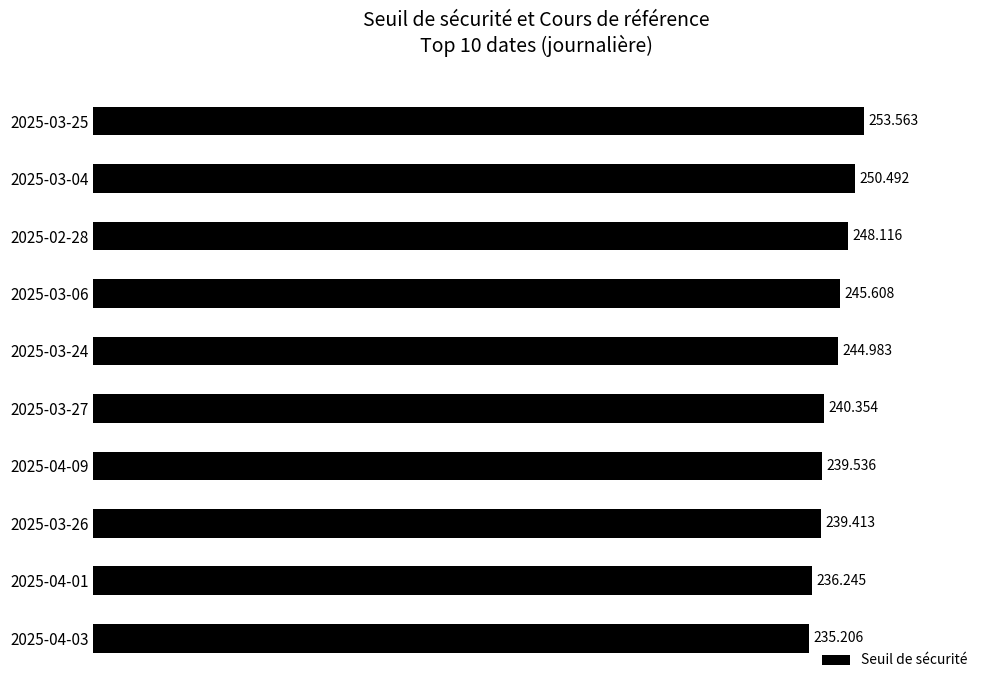

How many values exceed 244?

5